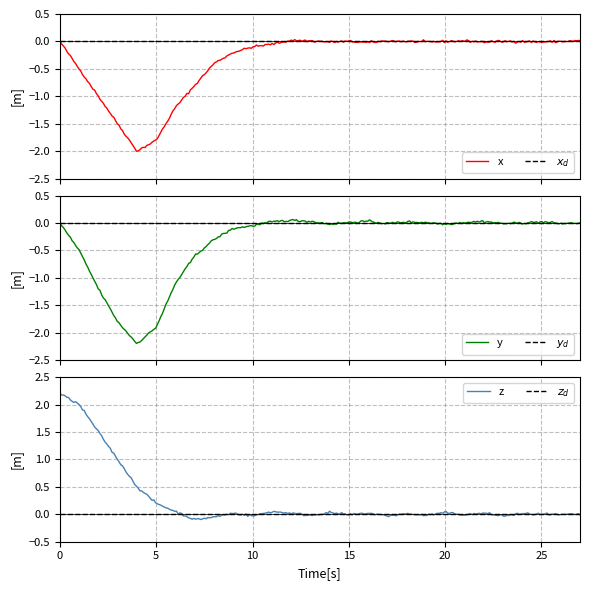

Rank the series by their maximum value, from lowest to highest.

x_d, y_d, z_d, x, y, z